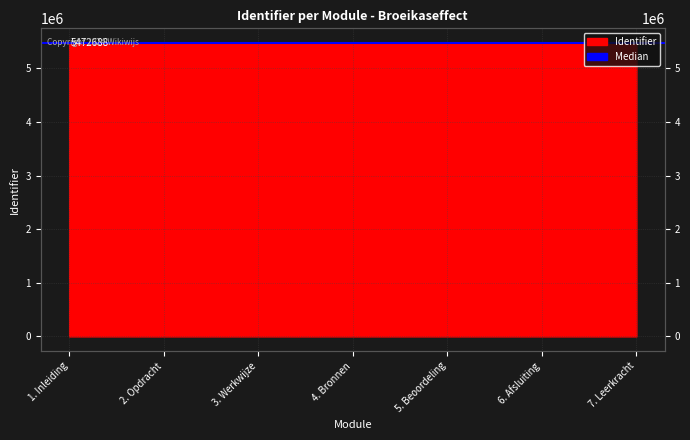

Where does the data first go above 5472688?

5. Beoordeling